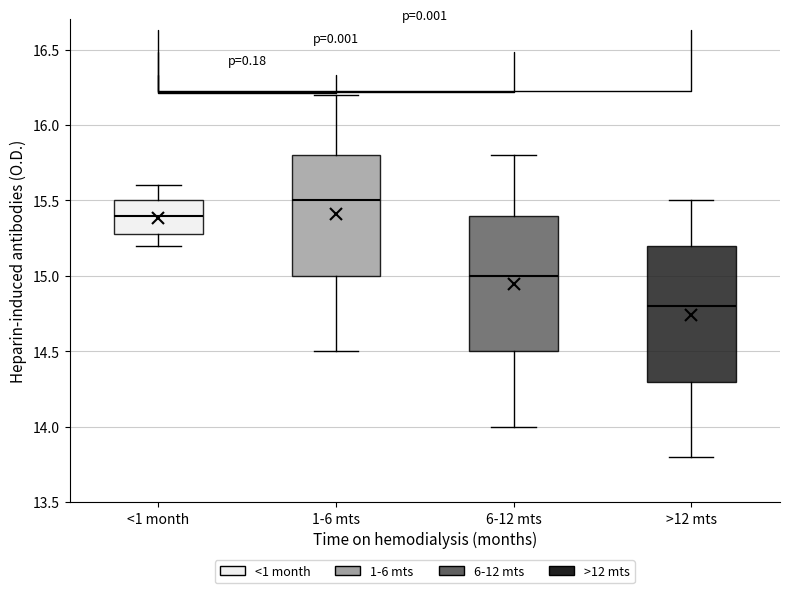

Reading left to right, read every box against the y-axis: the position of its median line, the range the box covers, and the ends of its whiskers. The values are not printed on the chart, so give them approximately, as read against the axis.

<1 month: median 15.4, box 15.3 to 15.5, whiskers 15.2 to 15.6
1-6 mts: median 15.5, box 15.0 to 15.8, whiskers 14.5 to 16.2
6-12 mts: median 15.0, box 14.5 to 15.4, whiskers 14.0 to 15.8
>12 mts: median 14.8, box 14.3 to 15.2, whiskers 13.8 to 15.5